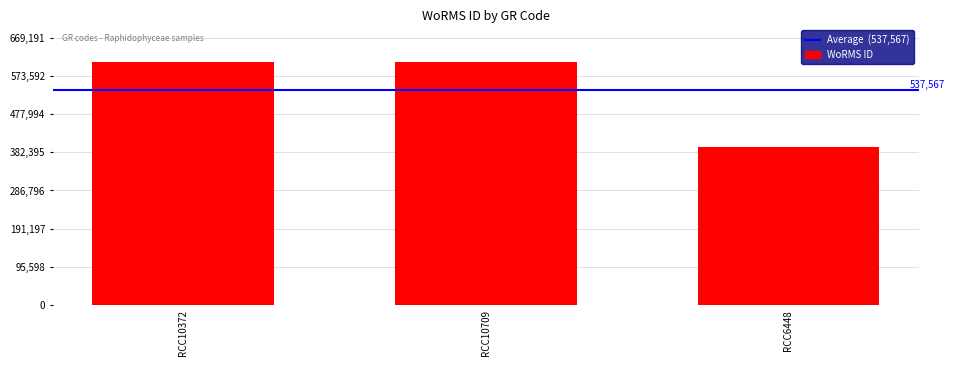

What is the greatest value displayed?

608356